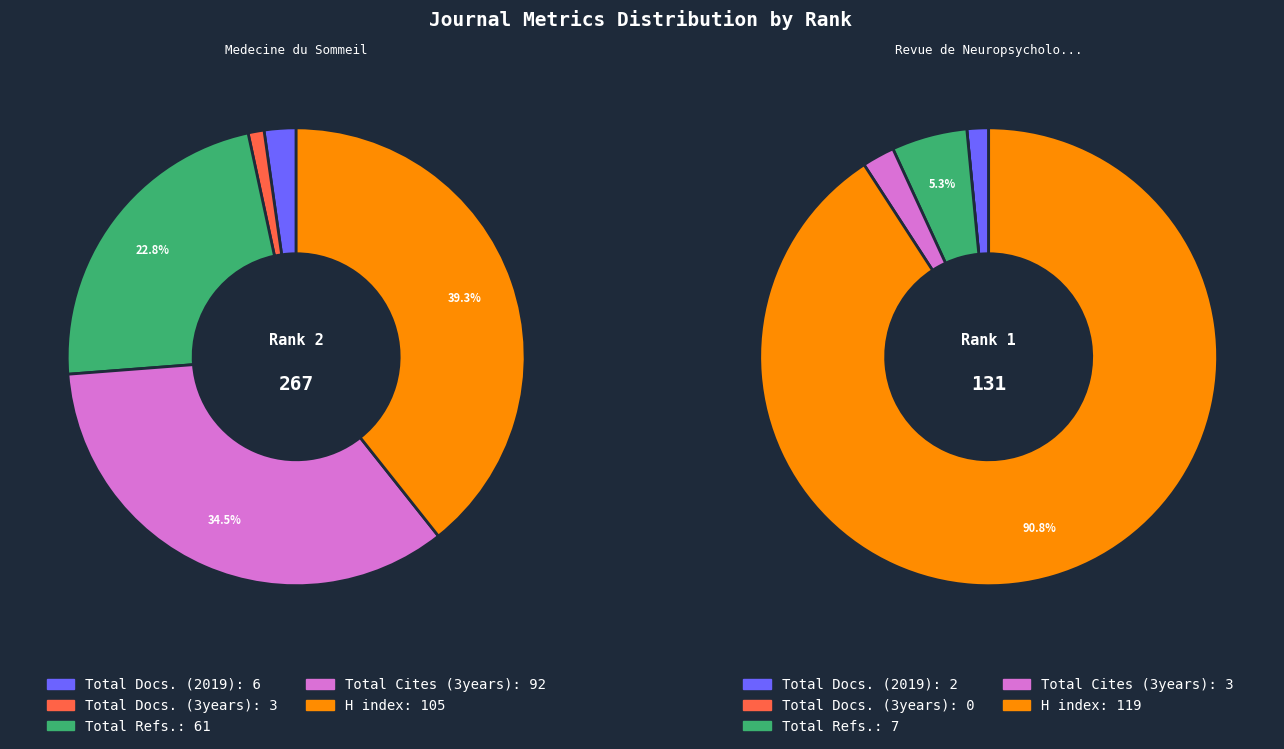

Combined, do Revue de Neuropsychologie and Medecine du Sommeil account for over 50%?

Yes